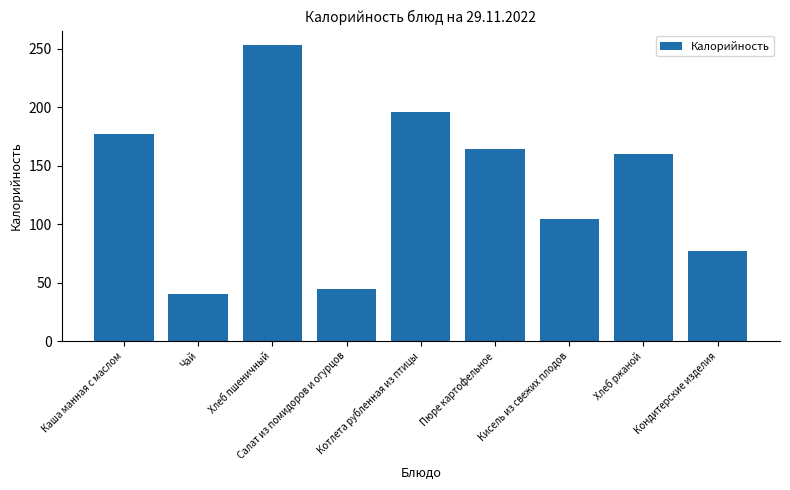

What is the average value?

135.2